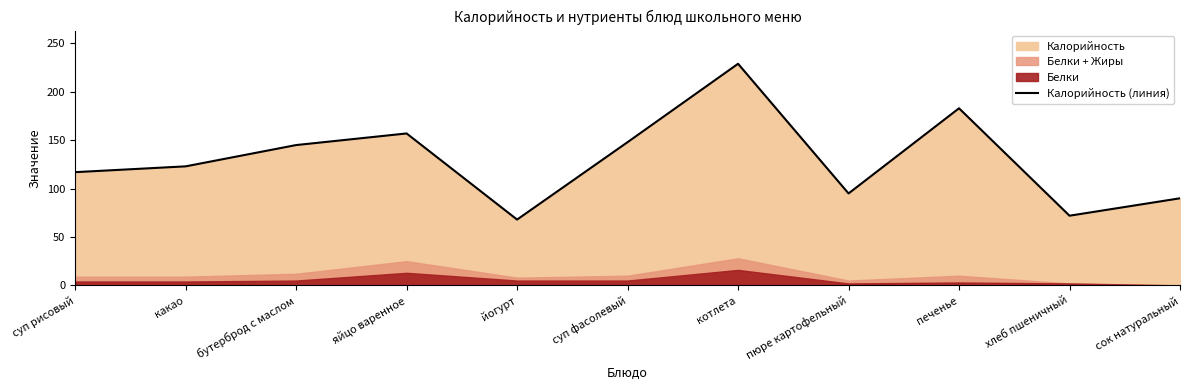

What is the highest value of the Калорийность (линия) series?

229